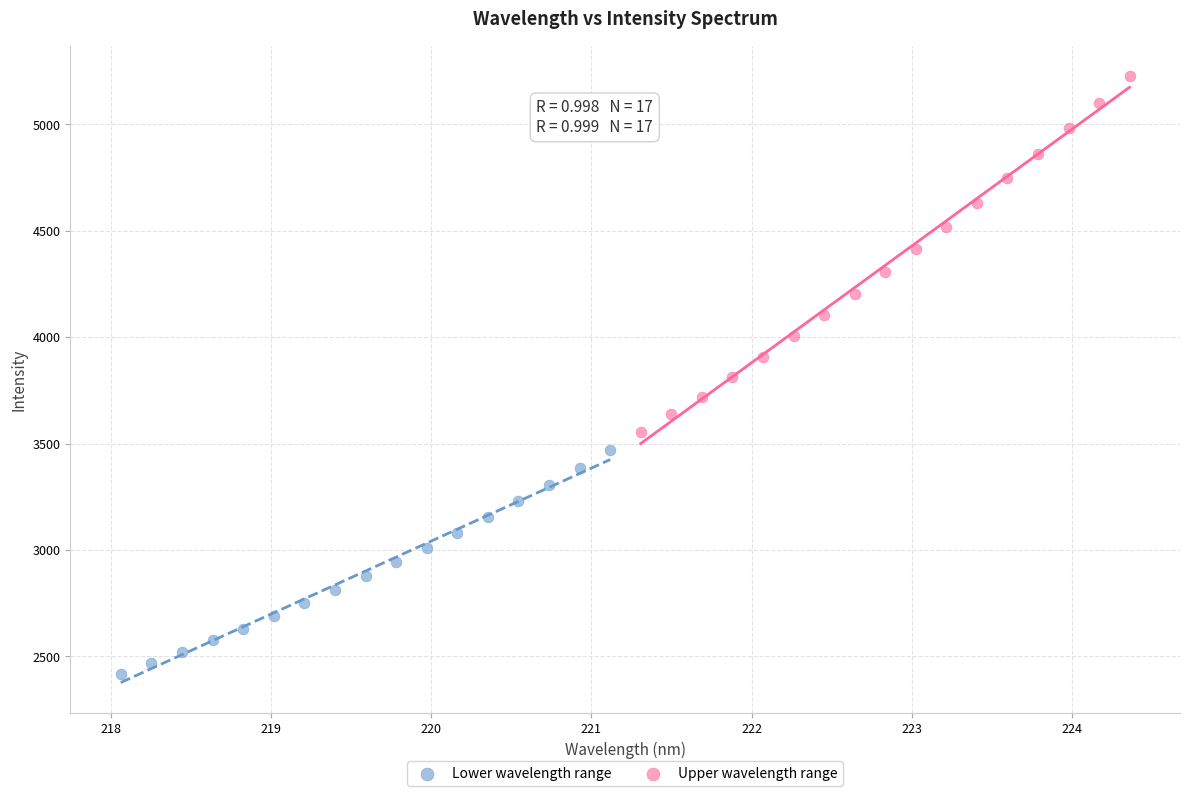

Which series reaches the minimum Y coordinate?

Lower wavelength range